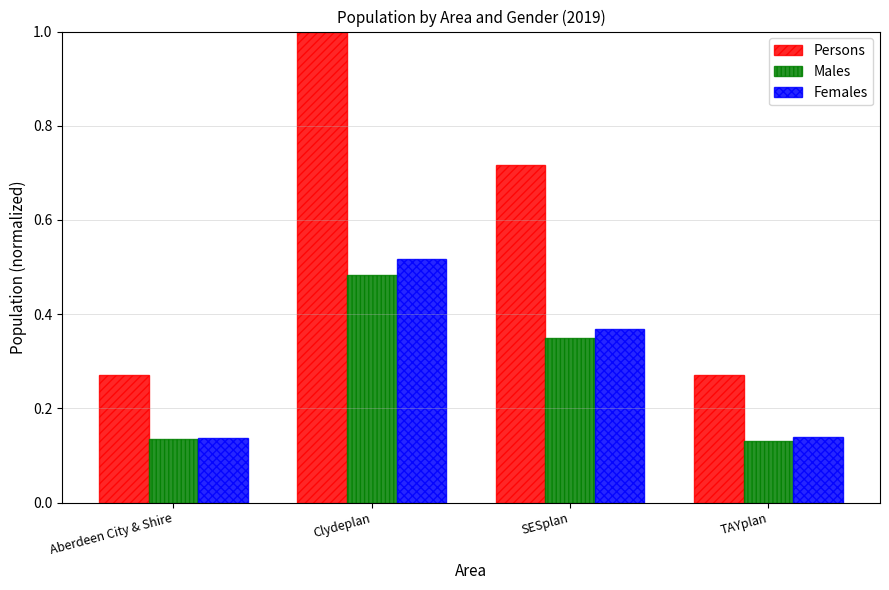

How many Males values are between 0 and 1?

4